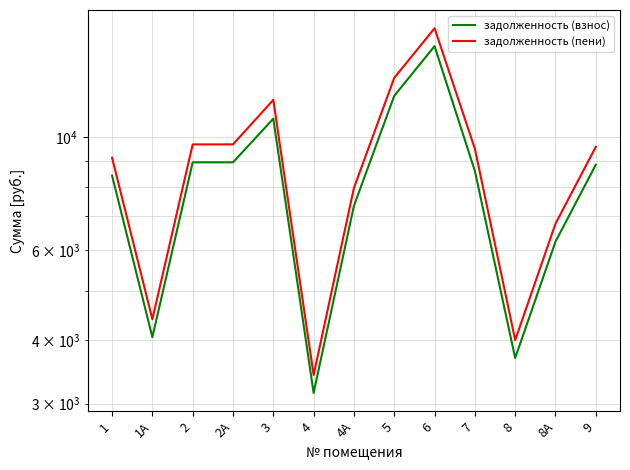

What is the spread (max minus min) of values at 2А?

753.3